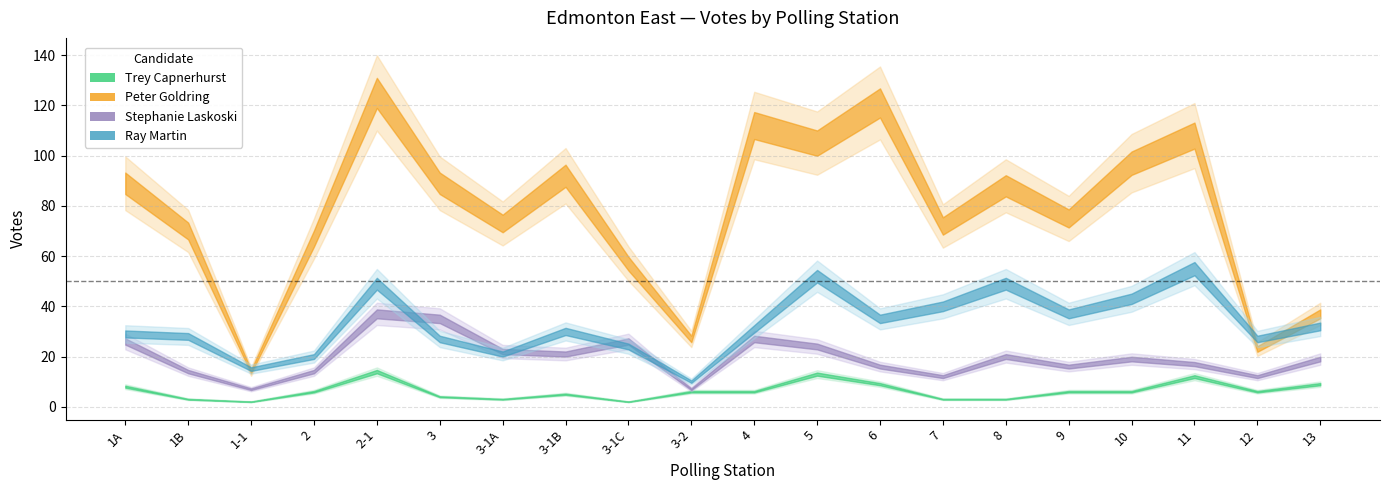

Between 3 and 3-1B, which series saw the biggest shift?

Stephanie Laskoski